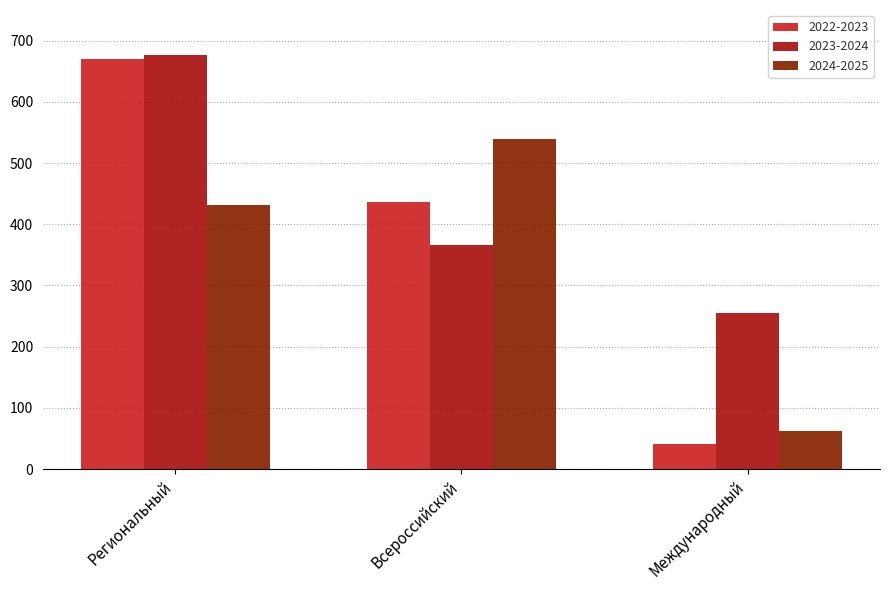

Which series has the widest spread of values?

2022-2023